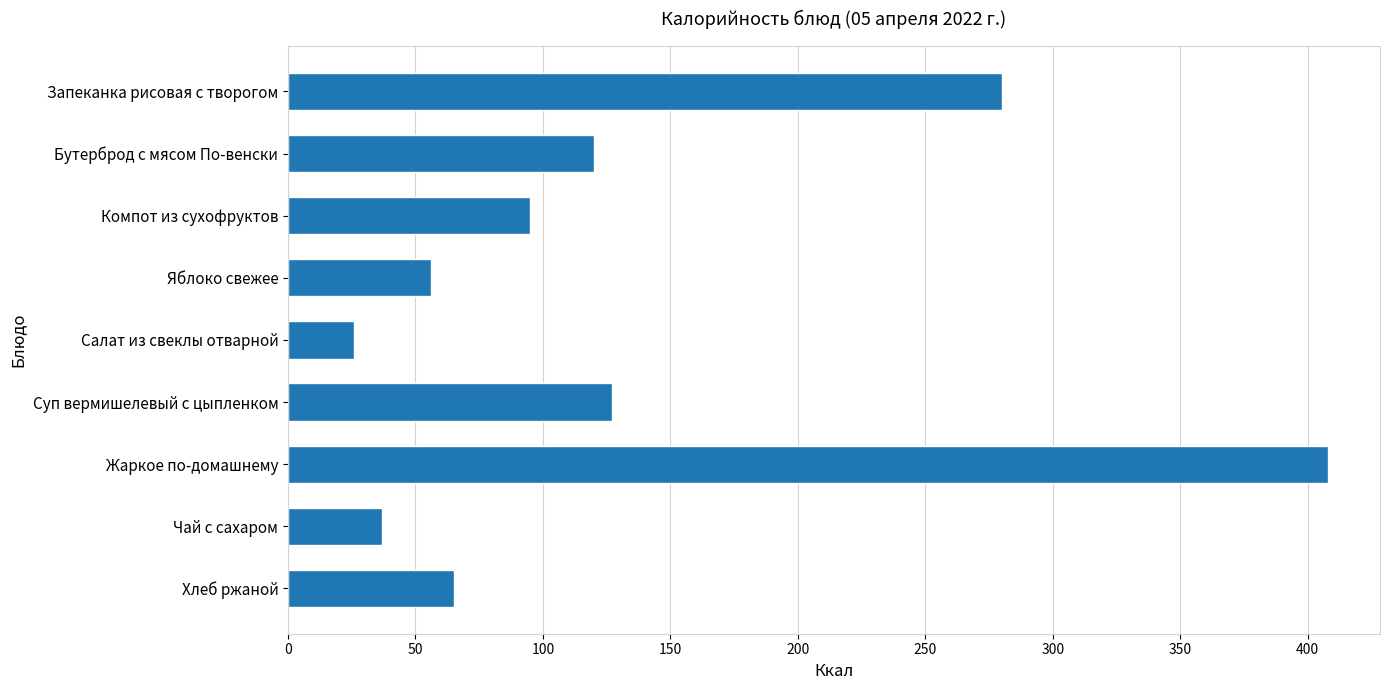

Rank the categories by value from highest to lowest.

Жаркое по-домашнему, Запеканка рисовая с творогом, Суп вермишелевый с цыпленком, Бутерброд с мясом По-венски, Компот из сухофруктов, Хлеб ржаной, Яблоко свежее, Чай с сахаром, Салат из свеклы отварной